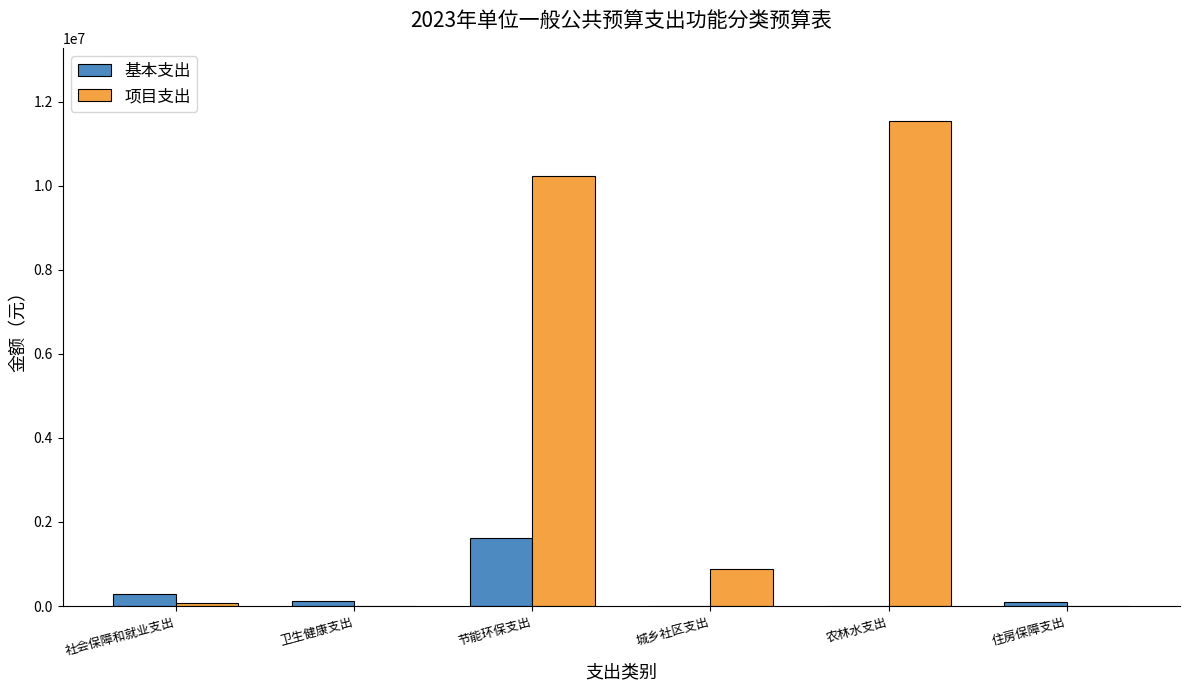

The 项目支出 series shows 15100705 at 农林水支出. True or false?

False